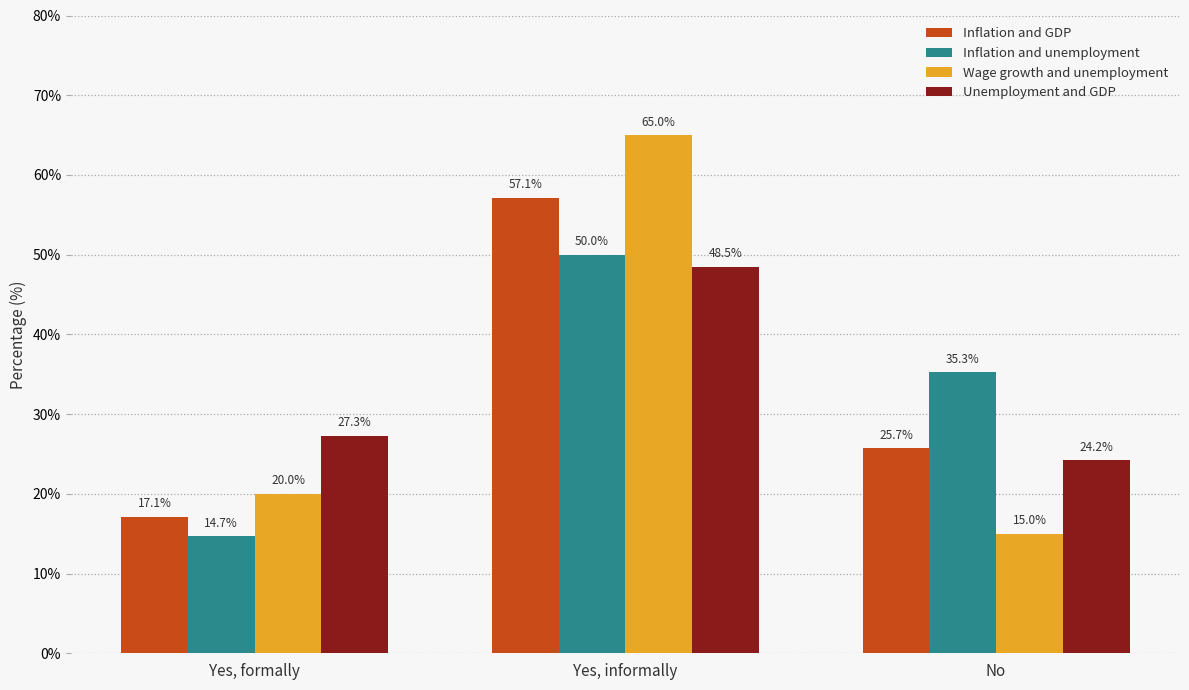

What is the sum of the Unemployment and GDP values at No and Yes, informally?

72.7